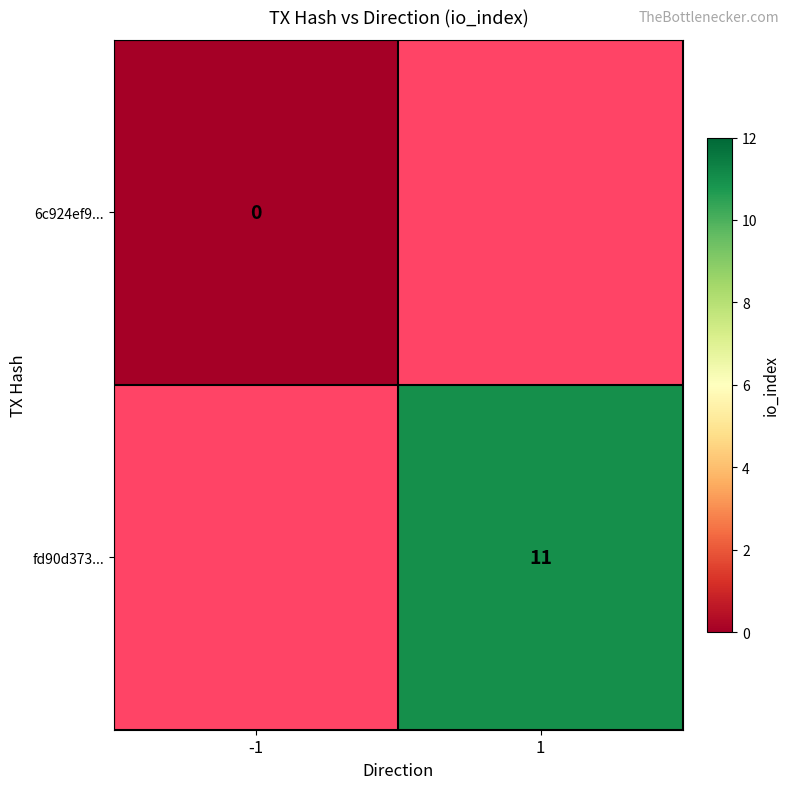

Is it true that fd90d373... equals 16 at 1?

False